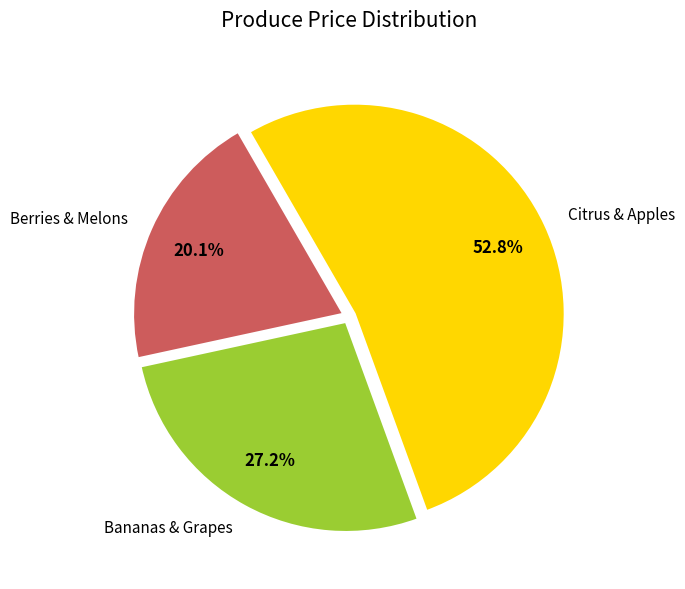

Which slice is the smallest?

Berries & Melons